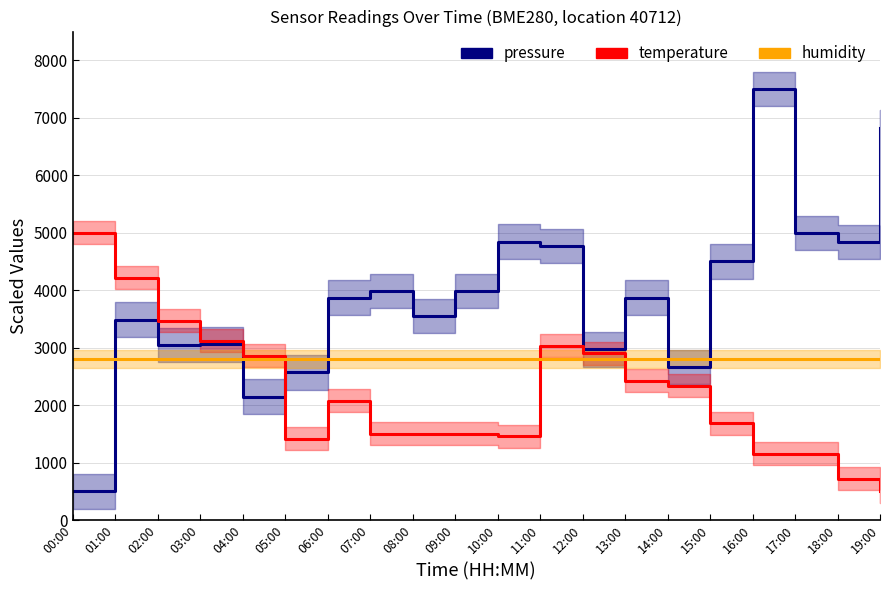

Reading left to right, list all the values displayed in this chart.

pressure: 00:00=500.0	01:00=3487.5	02:00=3048.8	03:00=3055.7	04:00=2146.1	05:00=2570.9	06:00=3870.7	07:00=3986.1	08:00=3552.1	09:00=3986.1	10:00=4845.0	11:00=4771.1	12:00=2968.0	13:00=3870.7	14:00=2658.6	15:00=4498.7	16:00=7500.0	17:00=4995.1	18:00=4838.1	19:00=6828.2
temperature: 00:00=5000.0	01:00=4213.6	02:00=3470.9	03:00=3121.4	04:00=2859.2	05:00=1417.5	06:00=2072.8	07:00=1504.9	08:00=1504.9	09:00=1504.9	10:00=1461.2	11:00=3034.0	12:00=2902.9	13:00=2422.3	14:00=2335.0	15:00=1679.6	16:00=1155.3	17:00=1155.3	18:00=718.4	19:00=500.0
humidity: 00:00=2800.0	01:00=2800.0	02:00=2800.0	03:00=2800.0	04:00=2800.0	05:00=2800.0	06:00=2800.0	07:00=2800.0	08:00=2800.0	09:00=2800.0	10:00=2800.0	11:00=2800.0	12:00=2800.0	13:00=2800.0	14:00=2800.0	15:00=2800.0	16:00=2800.0	17:00=2800.0	18:00=2800.0	19:00=2800.0